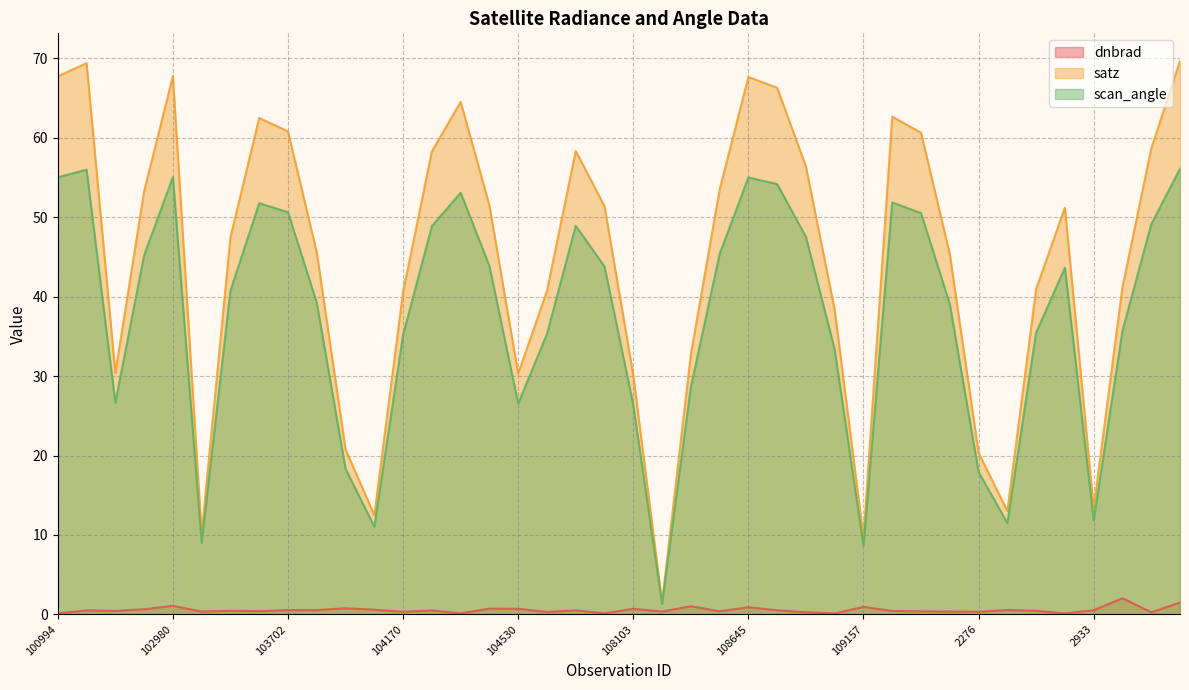

What are all the series names shown in the legend?

dnbrad, satz, scan_angle